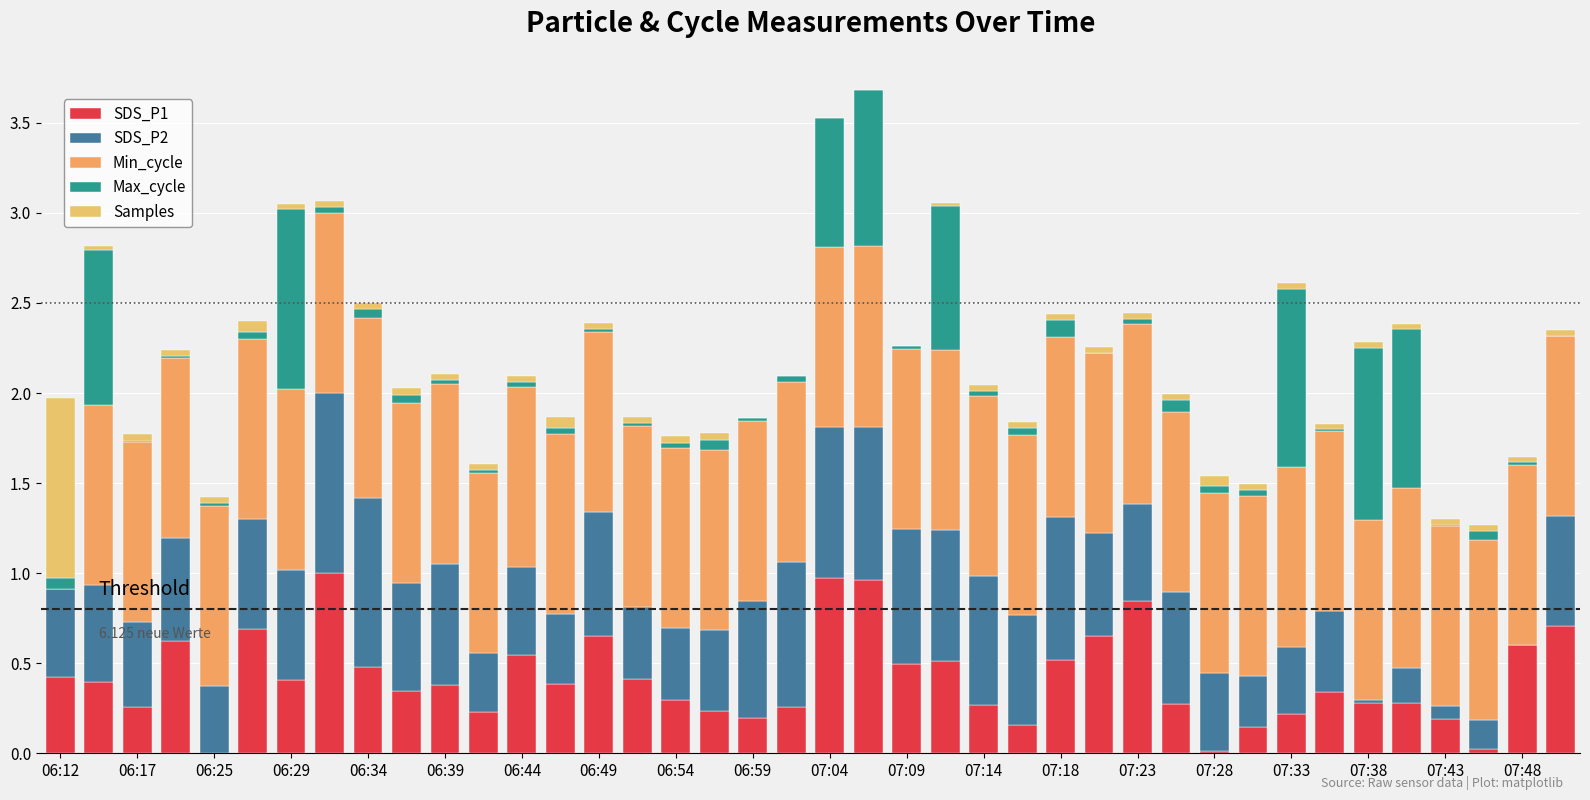

List the series in order of their peak value, highest first.

SDS_P1, SDS_P2, Min_cycle, Max_cycle, Samples